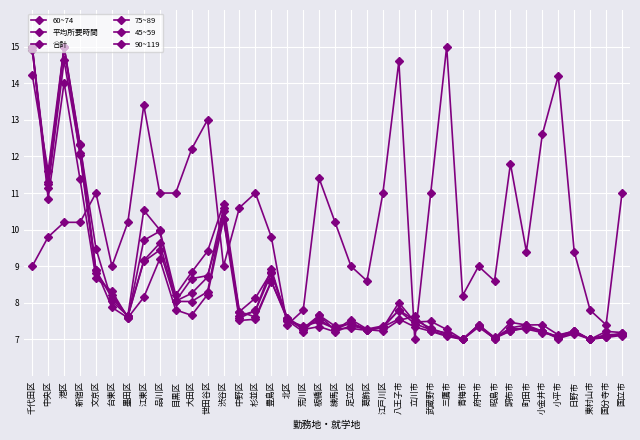

What is the sum of the 90~119 values at 江戸川区 and 目黒区?

15.5